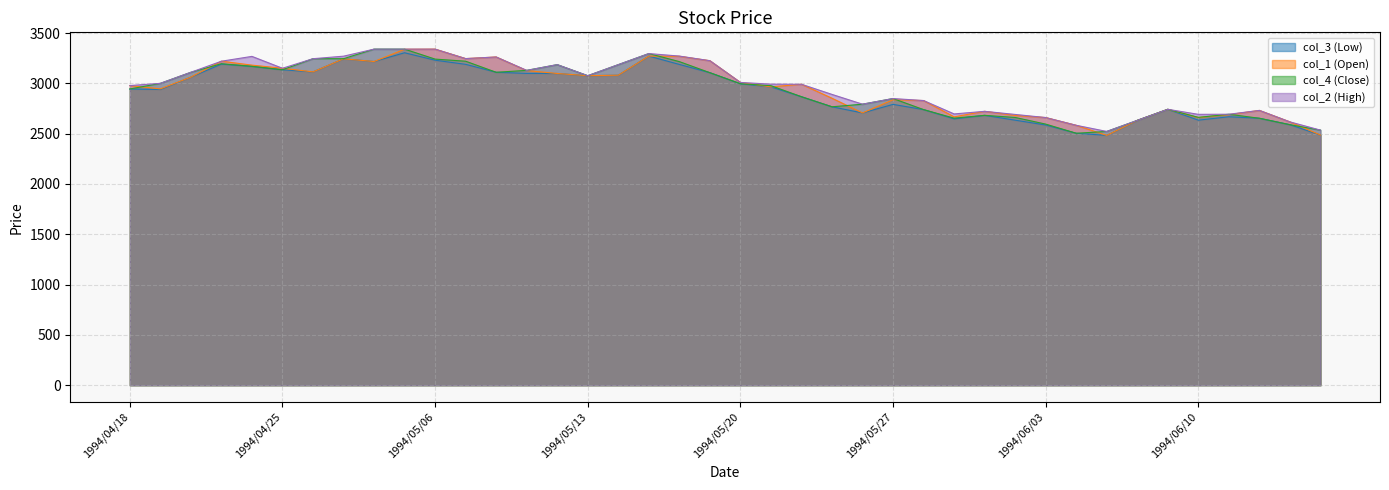

True or false: col_1 (Open) has a value of 1353 at 1994/04/20.

False